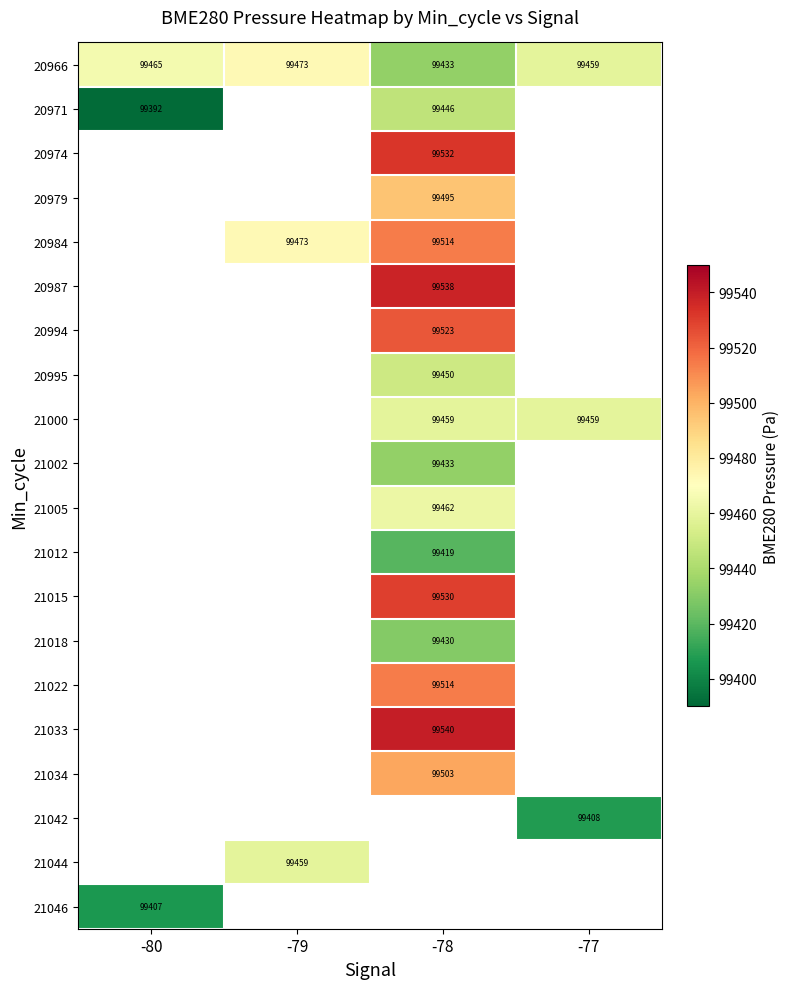

What is the smallest value displayed?

99391.7